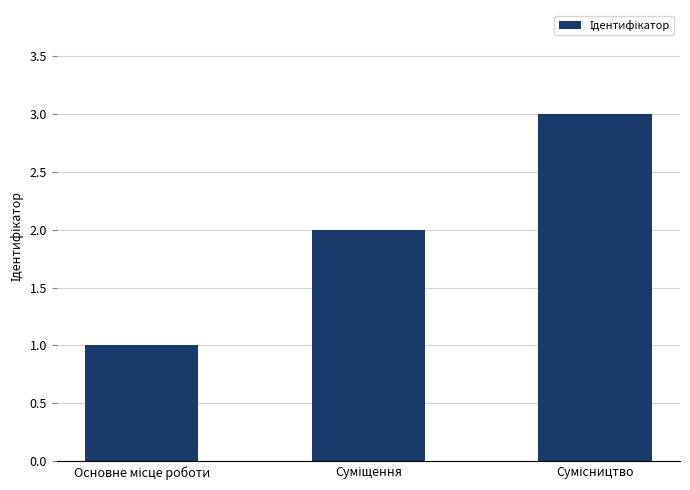

What is the maximum value shown in the chart?

3